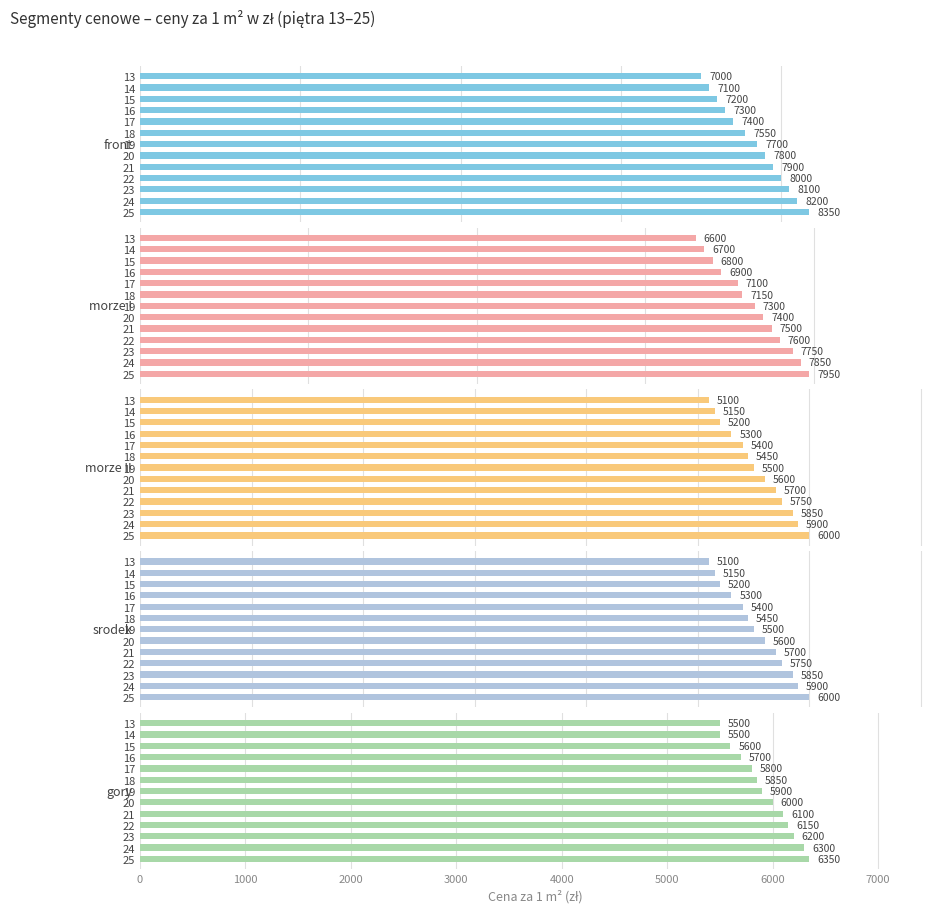

How many distinct data groups are displayed?

5